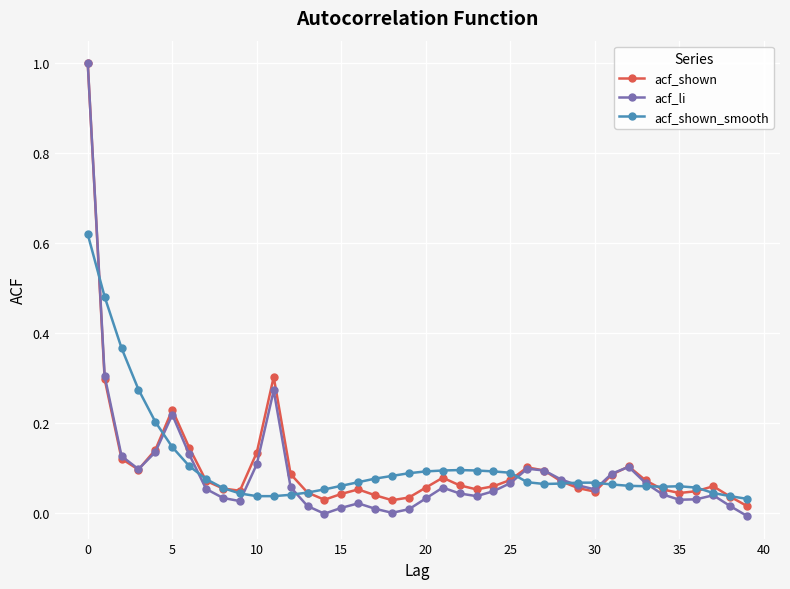

Which series has the largest range (max minus min)?

acf_li